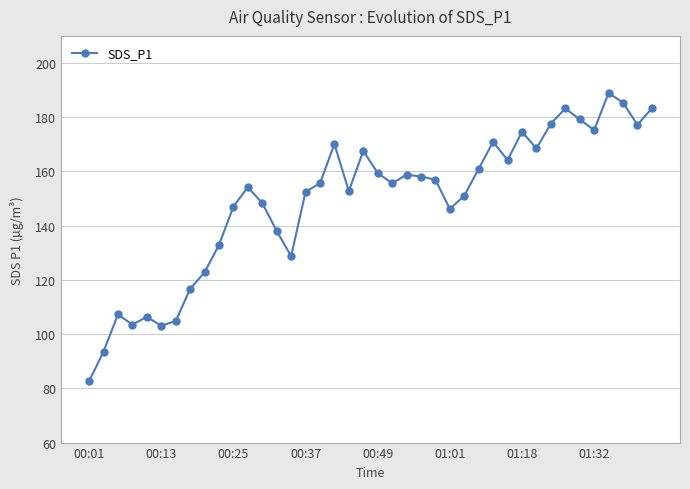

What is the value of the 37th point from the left?

188.9